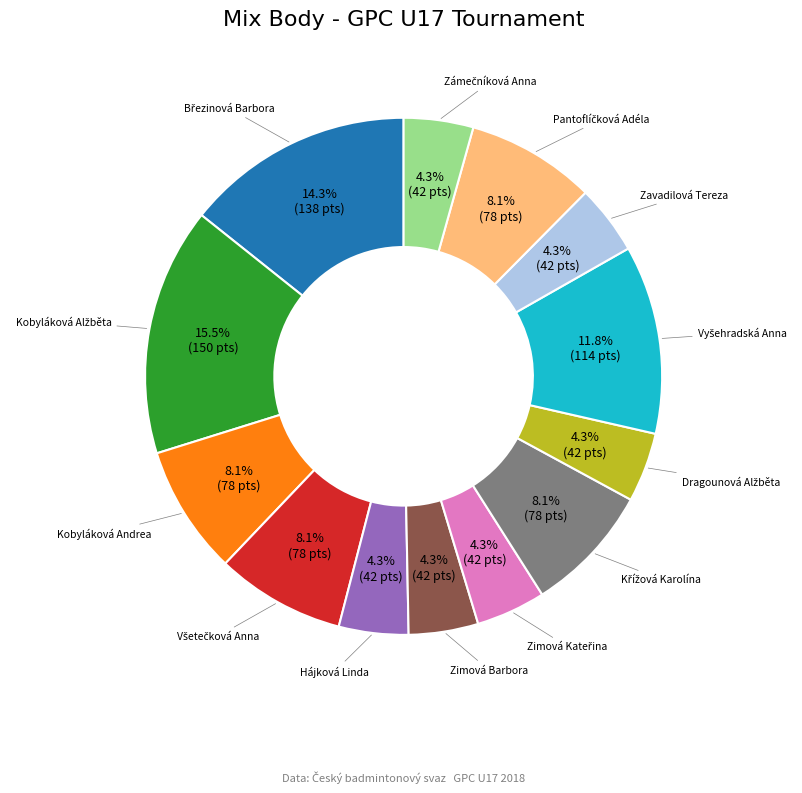

Is there a majority slice in this chart?

No